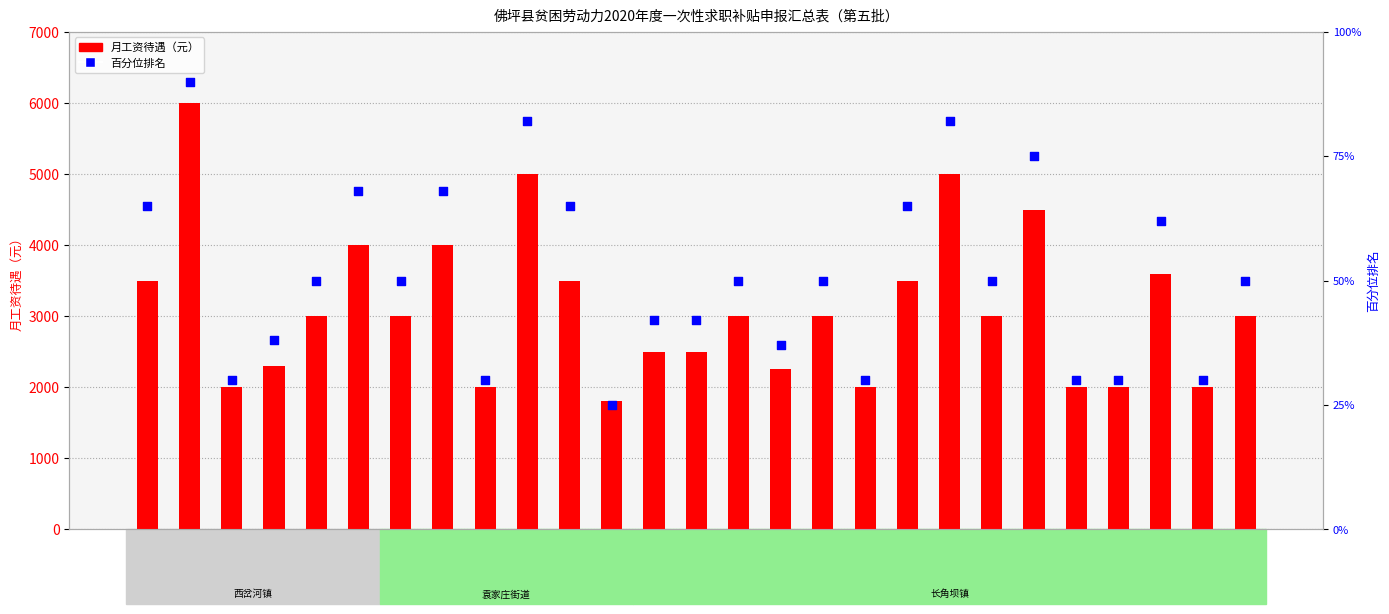

Which series has the widest spread of Y values?

月工资待遇（元）